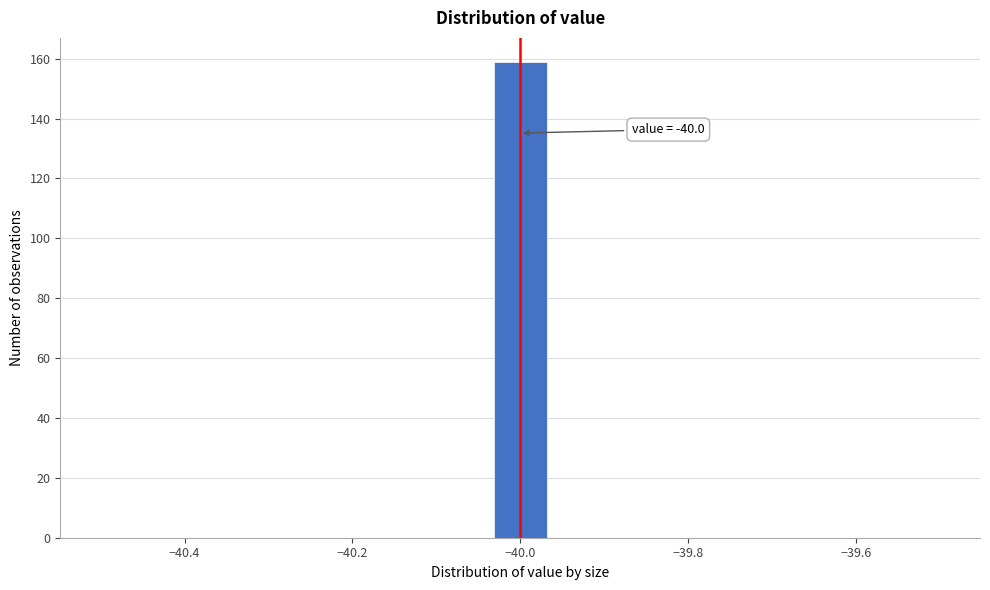

Read against the x-axis, roughly where is the centre of the tallest bar?

-40.00